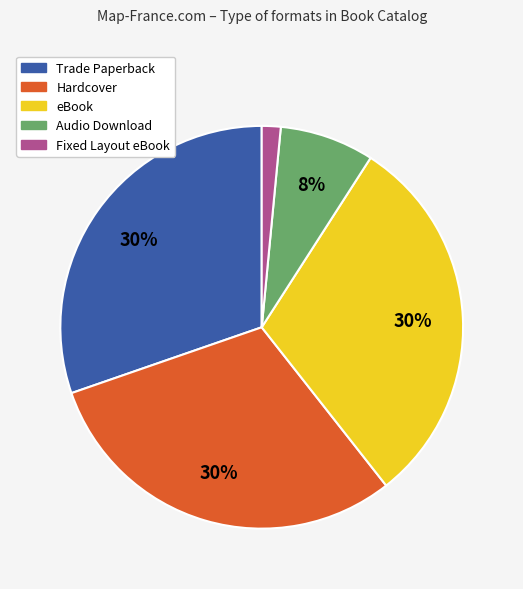

Which has a higher value, Fixed Layout eBook or Audio Download?

Audio Download